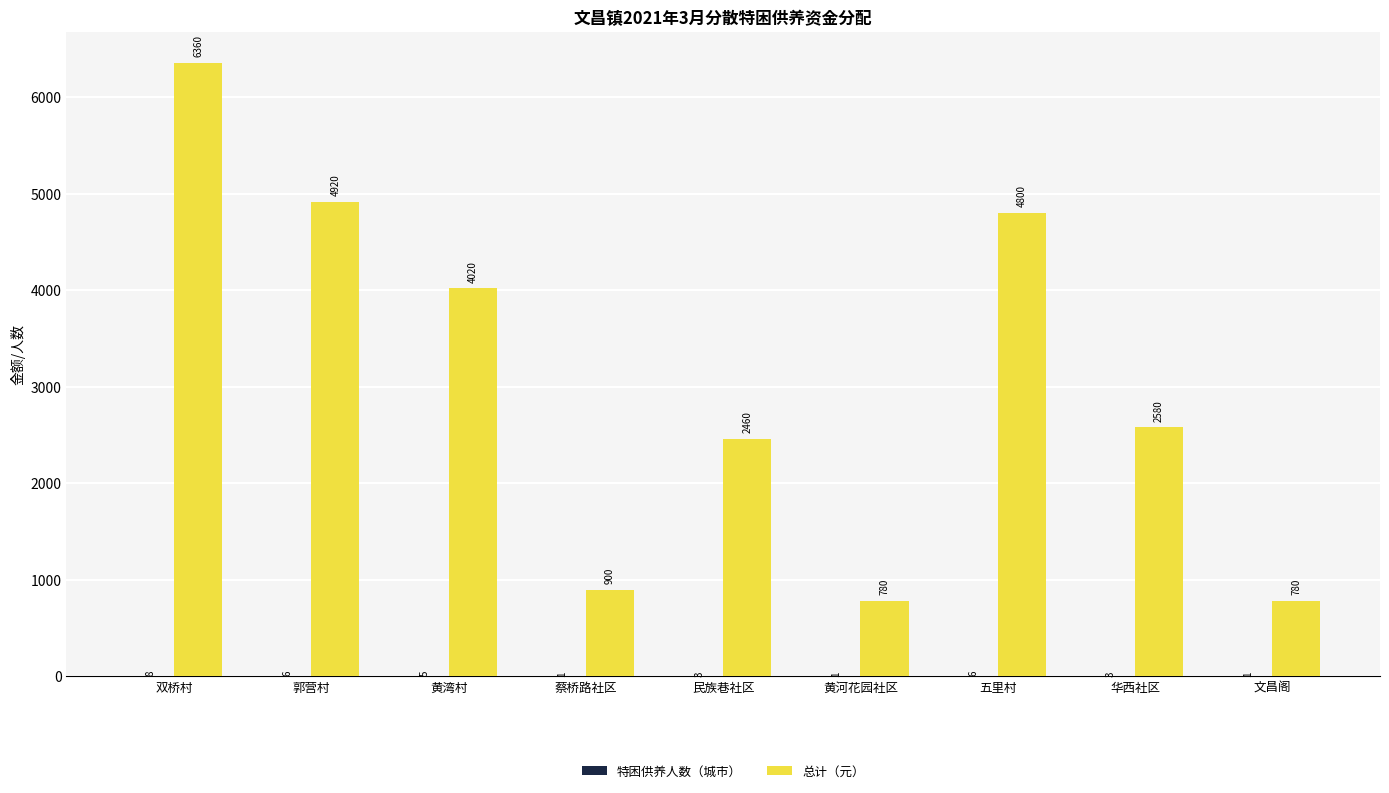

What is the total value across all series at 文昌阁?

781